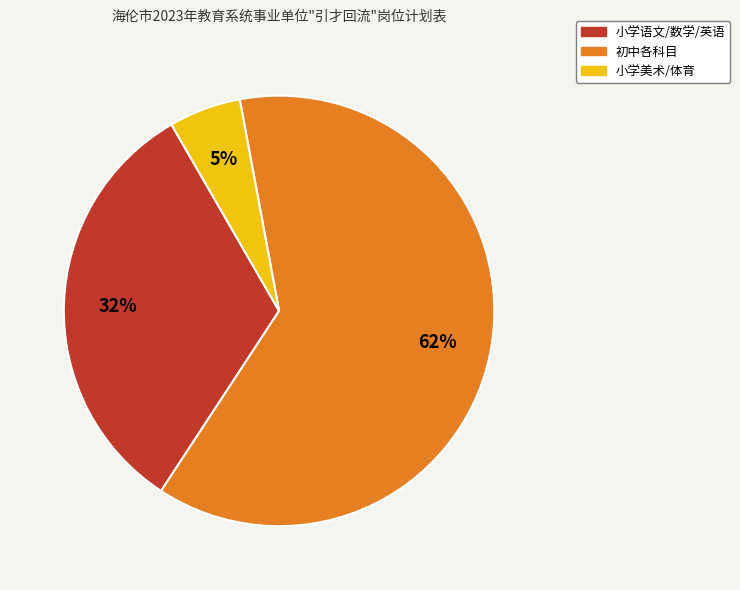

Is there any slice that represents more than half of the pie?

Yes